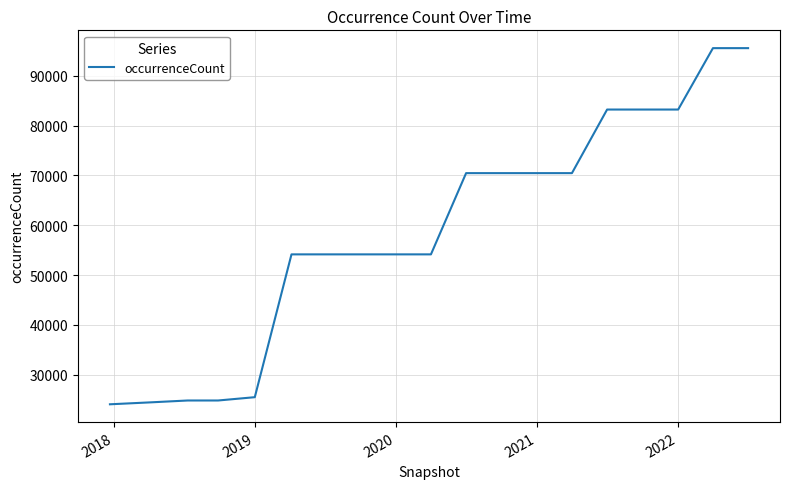

What is the maximum value shown in the chart?

95553